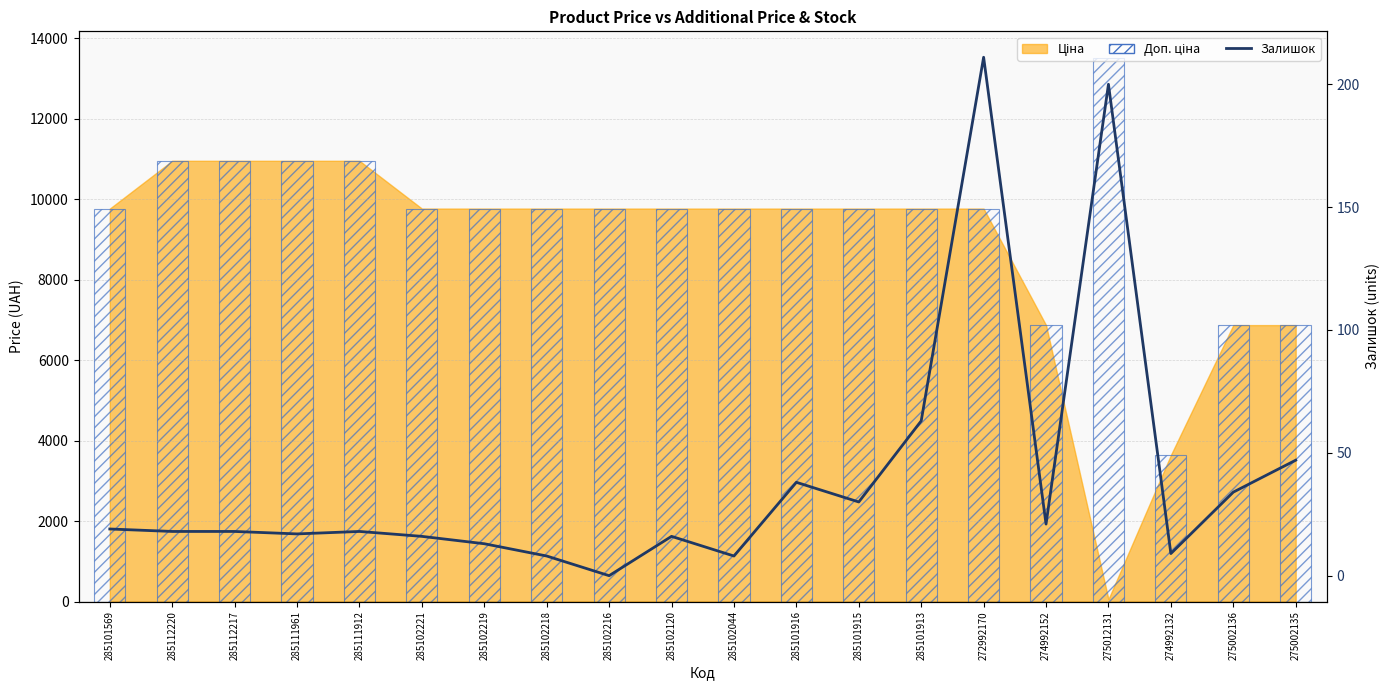

The chart shows a value of 34 at 275002136. True or false?

True